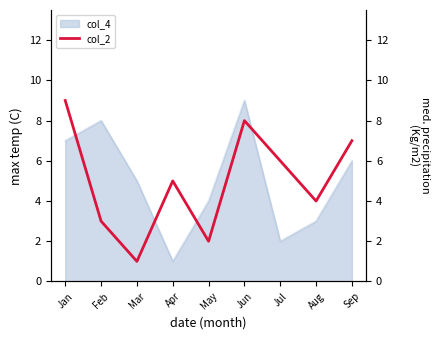

Which category has the highest value in the col_4 series?

Jun